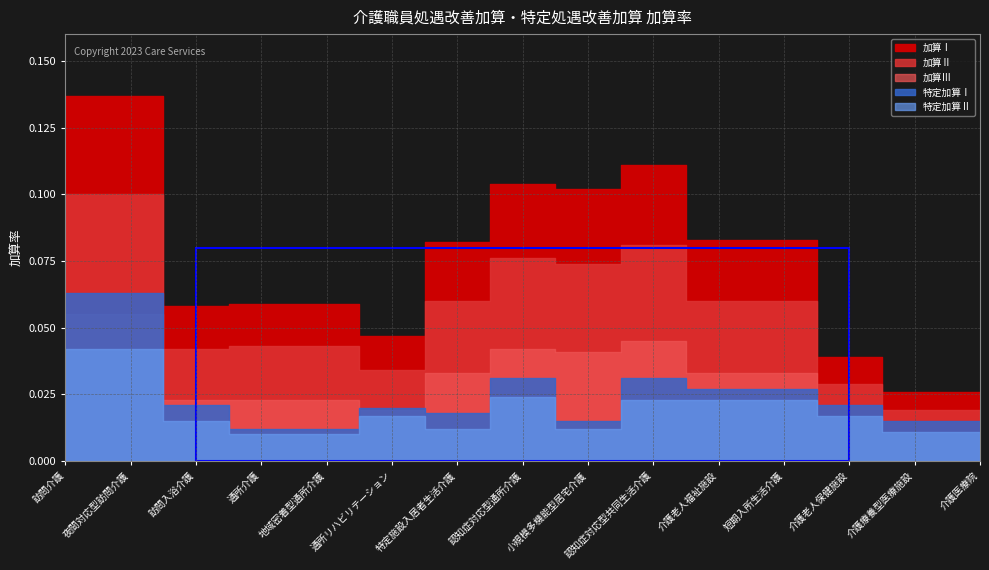

Reading left to right, transcribe all the data shown in this chart.

加算Ⅰ: 訪問介護=0.1	夜間対応型訪問介護=0.1	訪問入浴介護=0.1	通所介護=0.1	地域密着型通所介護=0.1	通所リハビリテーション=0.0	特定施設入居者生活介護=0.1	認知症対応型通所介護=0.1	小規模多機能型居宅介護=0.1	認知症対応型共同生活介護=0.1	介護老人福祉施設=0.1	短期入所生活介護=0.1	介護老人保健施設=0.0	介護療養型医療施設=0.0	介護医療院=0.0
加算Ⅱ: 訪問介護=0.1	夜間対応型訪問介護=0.1	訪問入浴介護=0.0	通所介護=0.0	地域密着型通所介護=0.0	通所リハビリテーション=0.0	特定施設入居者生活介護=0.1	認知症対応型通所介護=0.1	小規模多機能型居宅介護=0.1	認知症対応型共同生活介護=0.1	介護老人福祉施設=0.1	短期入所生活介護=0.1	介護老人保健施設=0.0	介護療養型医療施設=0.0	介護医療院=0.0
加算Ⅲ: 訪問介護=0.1	夜間対応型訪問介護=0.1	訪問入浴介護=0.0	通所介護=0.0	地域密着型通所介護=0.0	通所リハビリテーション=0.0	特定施設入居者生活介護=0.0	認知症対応型通所介護=0.0	小規模多機能型居宅介護=0.0	認知症対応型共同生活介護=0.0	介護老人福祉施設=0.0	短期入所生活介護=0.0	介護老人保健施設=0.0	介護療養型医療施設=0.0	介護医療院=0.0
特定加算Ⅰ: 訪問介護=0.1	夜間対応型訪問介護=0.1	訪問入浴介護=0.0	通所介護=0.0	地域密着型通所介護=0.0	通所リハビリテーション=0.0	特定施設入居者生活介護=0.0	認知症対応型通所介護=0.0	小規模多機能型居宅介護=0.0	認知症対応型共同生活介護=0.0	介護老人福祉施設=0.0	短期入所生活介護=0.0	介護老人保健施設=0.0	介護療養型医療施設=0.0	介護医療院=0.0
特定加算Ⅱ: 訪問介護=0.0	夜間対応型訪問介護=0.0	訪問入浴介護=0.0	通所介護=0.0	地域密着型通所介護=0.0	通所リハビリテーション=0.0	特定施設入居者生活介護=0.0	認知症対応型通所介護=0.0	小規模多機能型居宅介護=0.0	認知症対応型共同生活介護=0.0	介護老人福祉施設=0.0	短期入所生活介護=0.0	介護老人保健施設=0.0	介護療養型医療施設=0.0	介護医療院=0.0